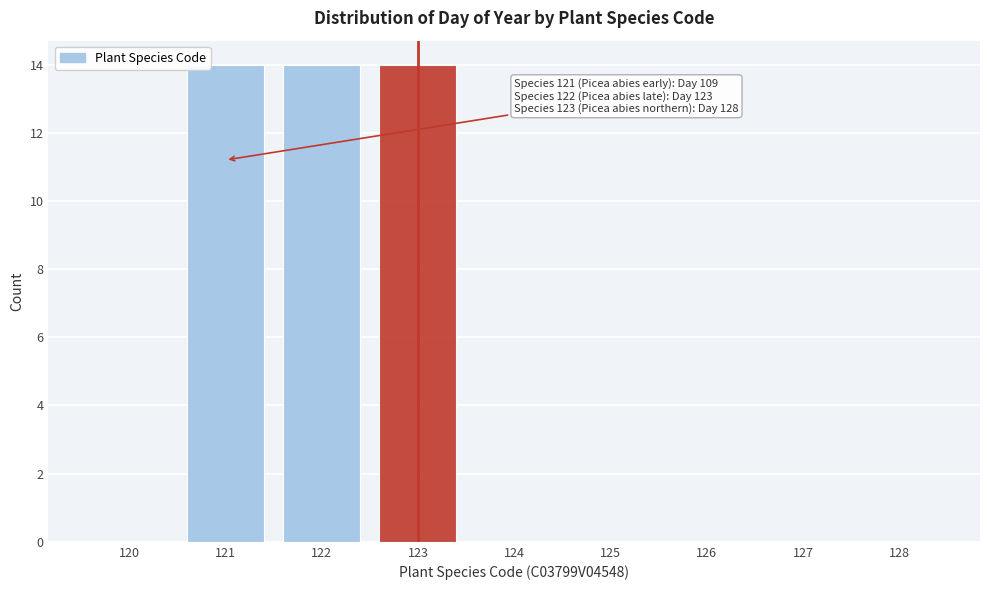

Reading left to right, list all the values displayed in this chart.

120=0	121=14	122=14	123=14	124=0	125=0	126=0	127=0	128=0